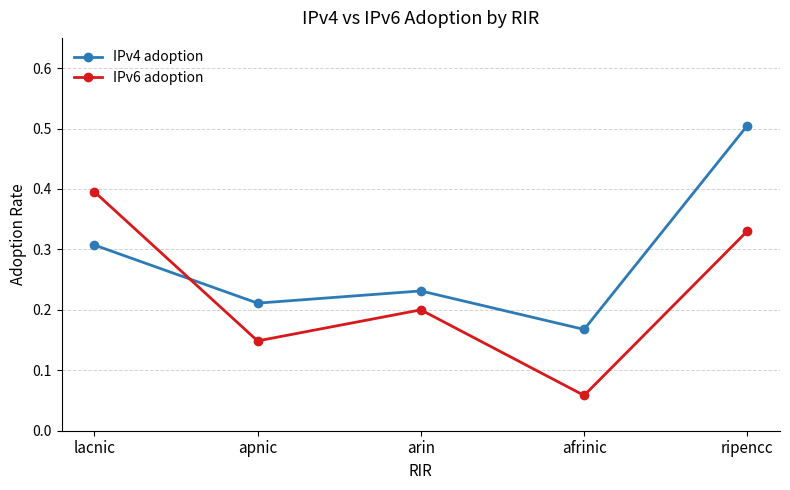

True or false: IPv4 adoption has a value of 0.2 at arin.

True